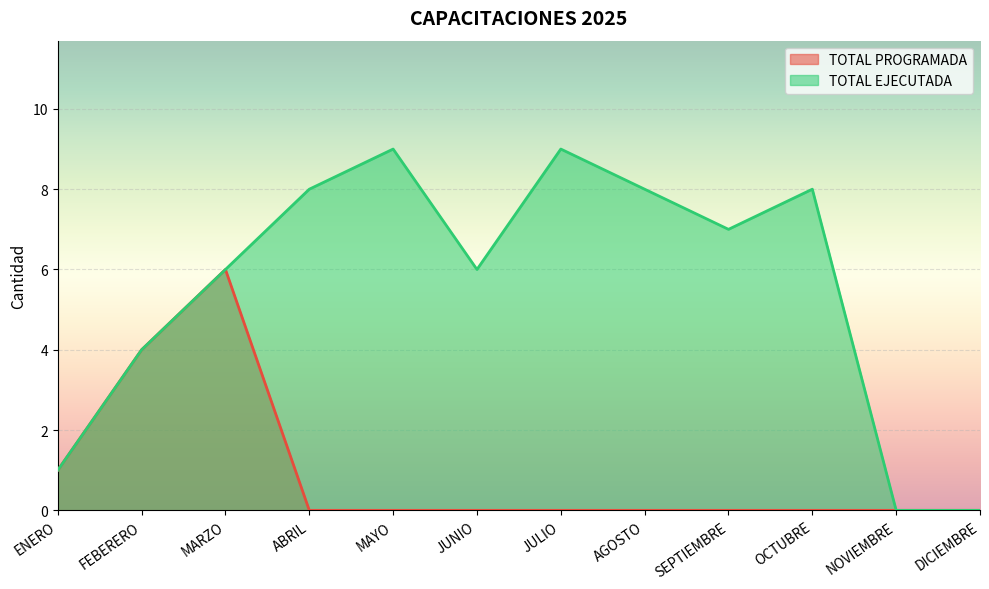

What are all the series names shown in the legend?

TOTAL PROGRAMADA, TOTAL EJECUTADA